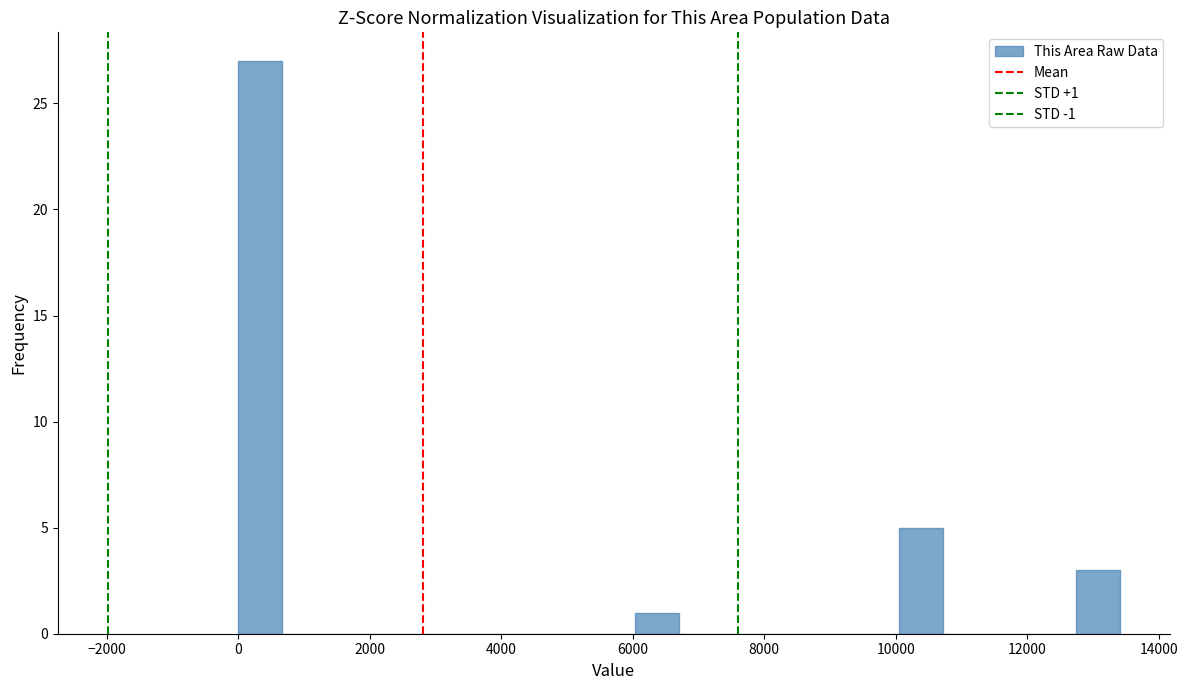

Around what value on the x-axis is the tallest bar? Give the approximate position of its centre, as read against the axis.

400